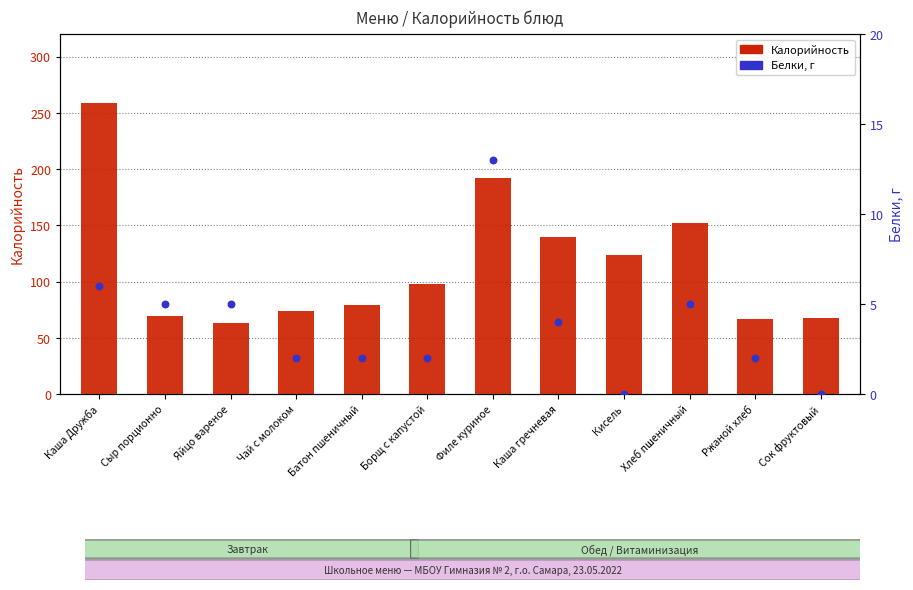

What is the total value across all series at Борщ с капустой?

100